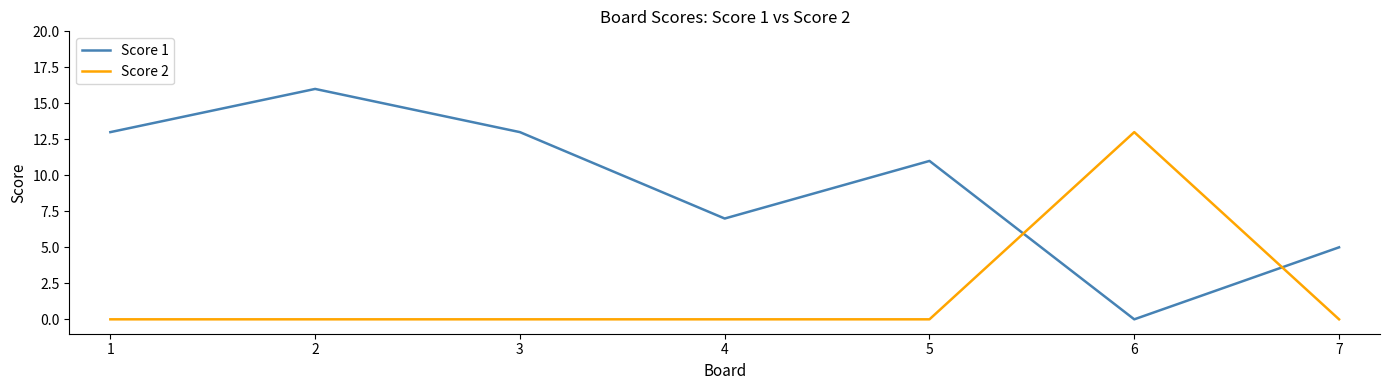

What is the total value across all series at 2?

16